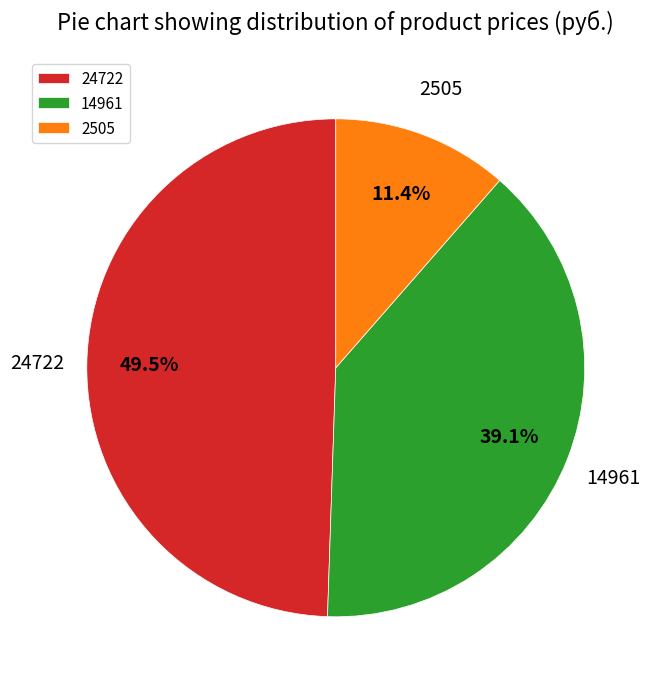

Is it true that 14961 is 52% of the pie?

False